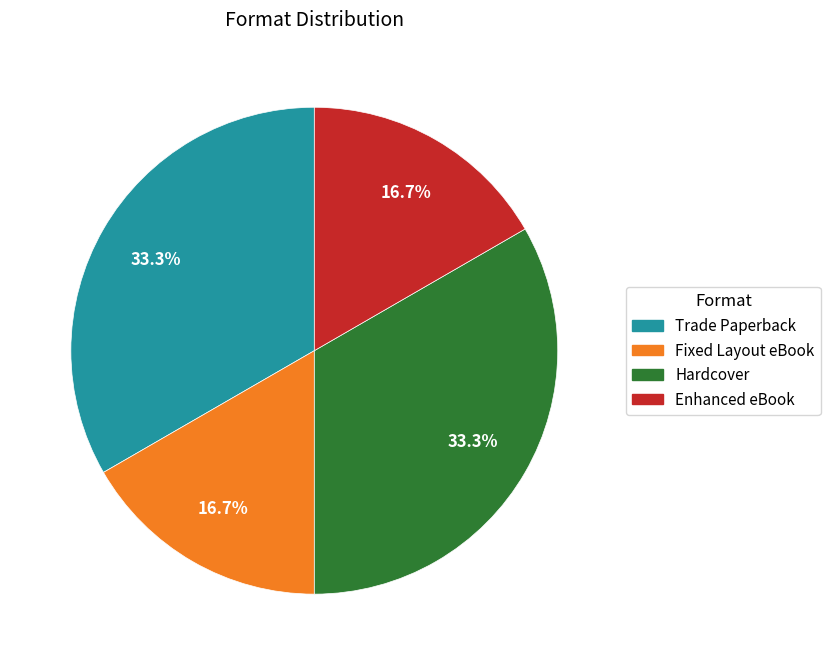

To the nearest percent, what is the combined percentage of Fixed Layout eBook and Hardcover?

50%